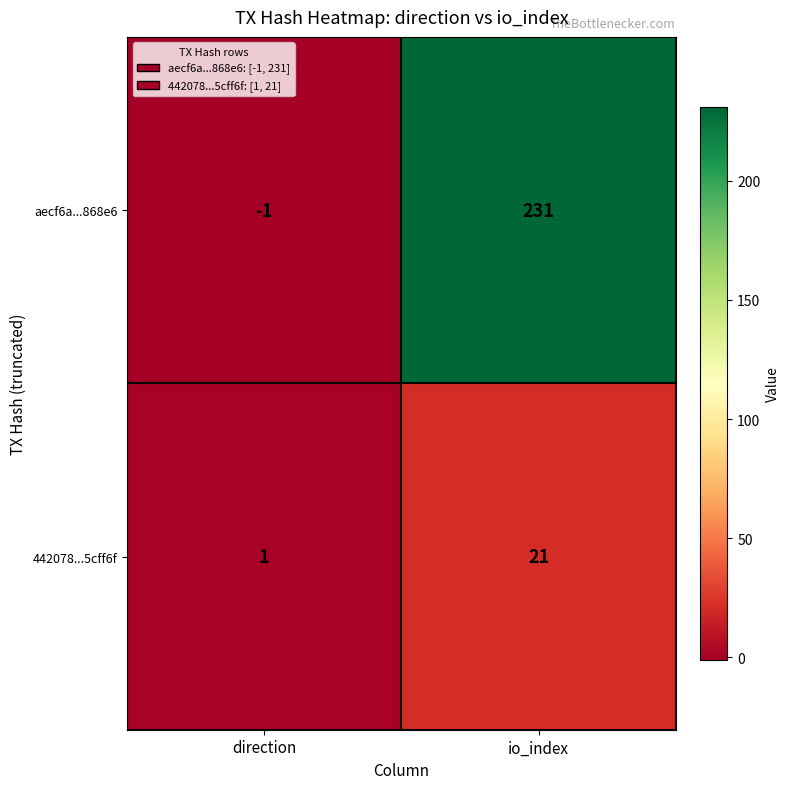

At which category is the sum across all series the highest?

io_index